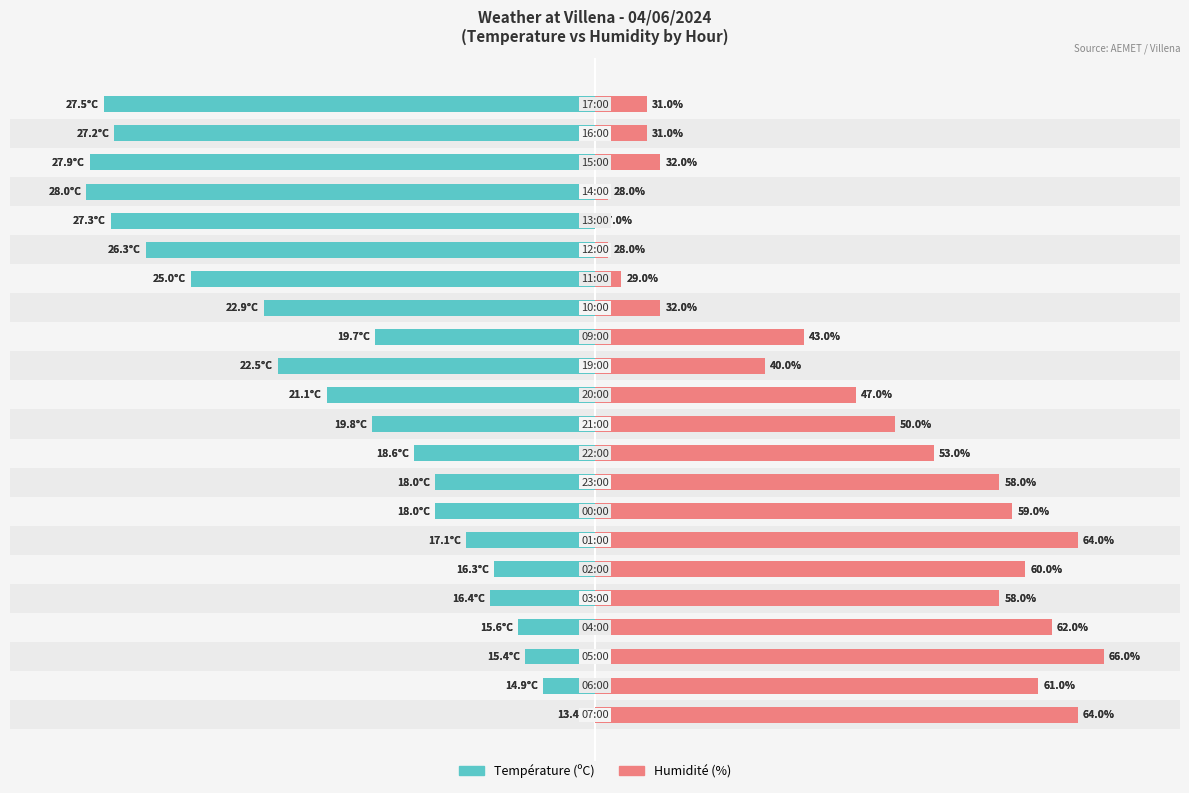

What are all the series names shown in the legend?

Température (ºC), Humidité (%)